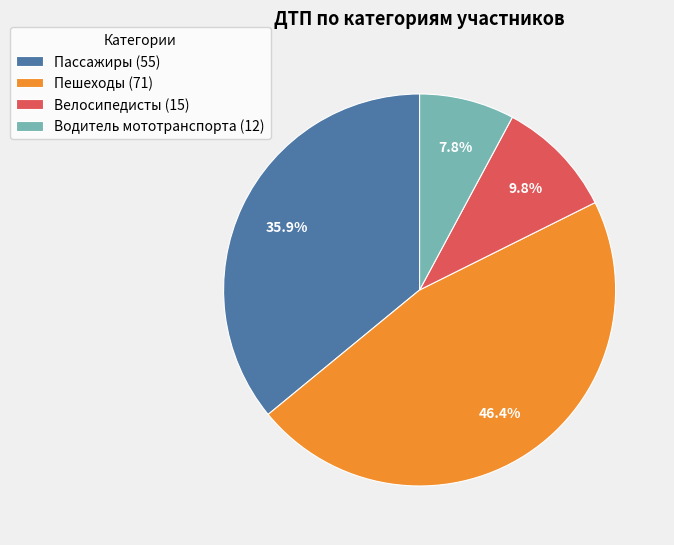

Does Пассажиры (55) account for over 50% of the chart?

No